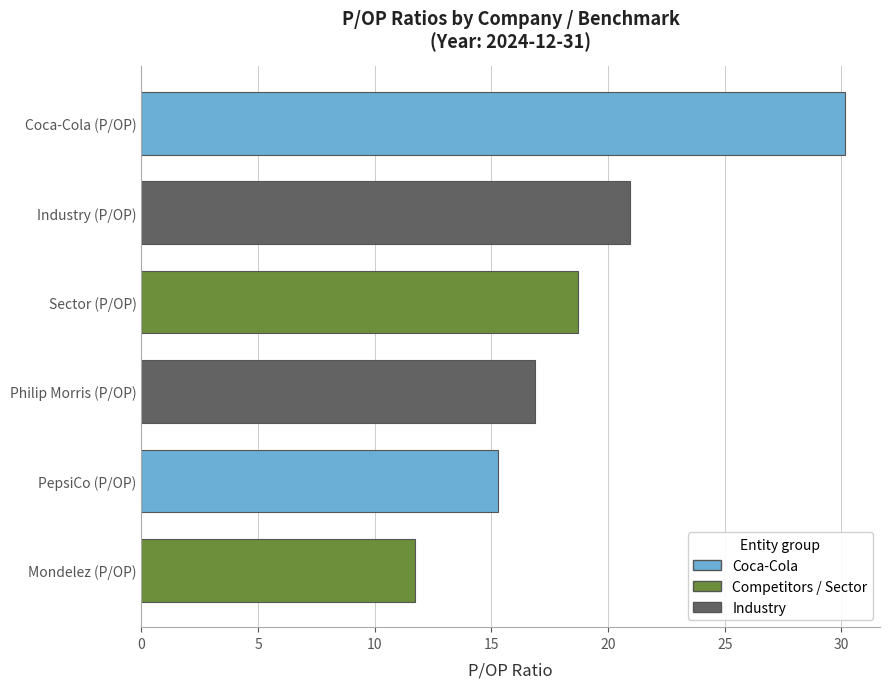

Count the number of categories in the chart.

6